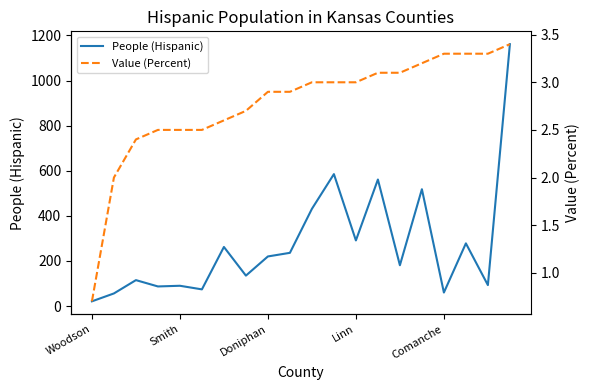

How many interior local peaks does the People (Hispanic) series have?

7